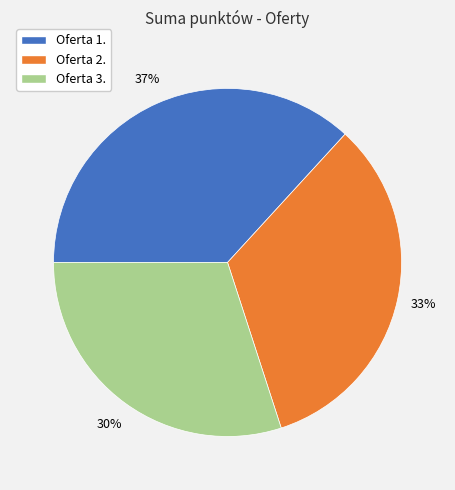

What is the ratio of the value at Oferta 3. to the value at Oferta 2.?

0.9